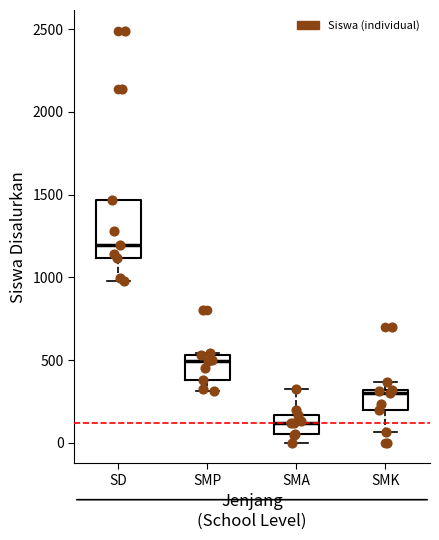

Reading left to right, transcribe this box plot: for each box, give where its median line is, the range the box spans, and where its two whiskers end, as read against the y-axis. The values are not printed on the chart, so give them approximately, as read against the axis.

SD: median 1200, box 1100 to 1450, whiskers 1000 to 1450
SMP: median 500, box 400 to 550, whiskers 300 to 550
SMA: median 100, box 50 to 150, whiskers 0 to 350
SMK: median 300 (just below the box's upper edge), box 200 to 300, whiskers 50 to 350